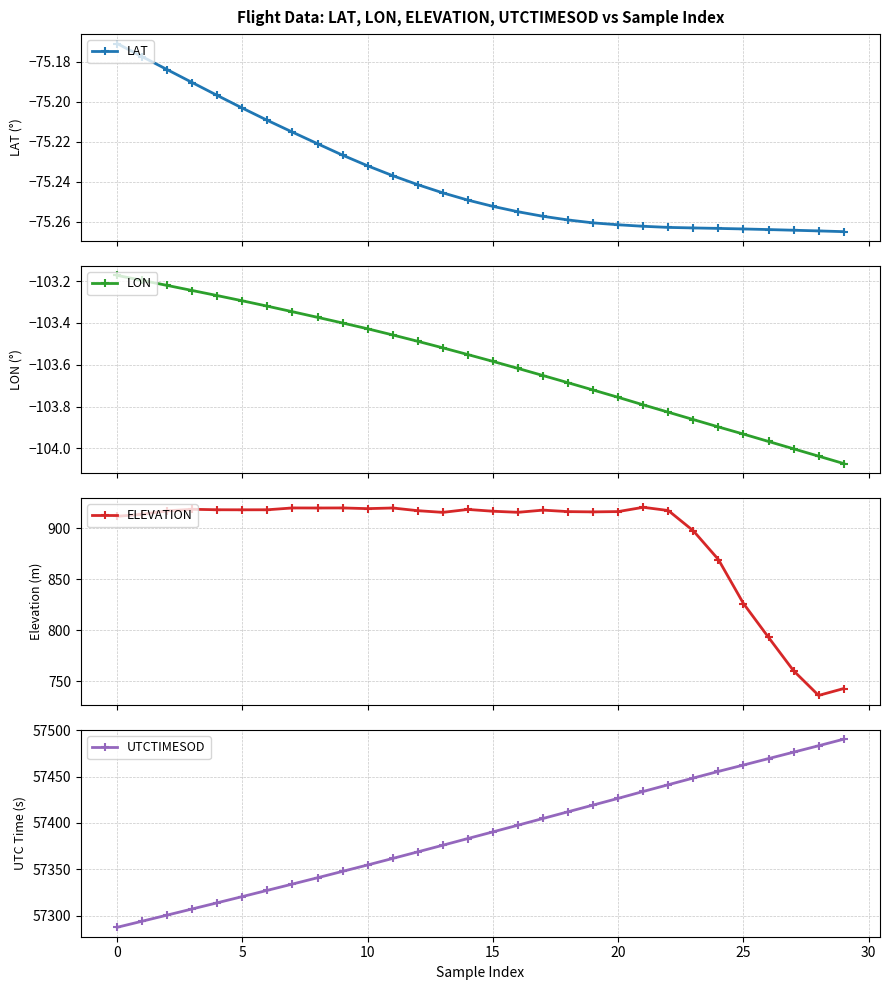

Does the chart have visible grid lines?

Yes